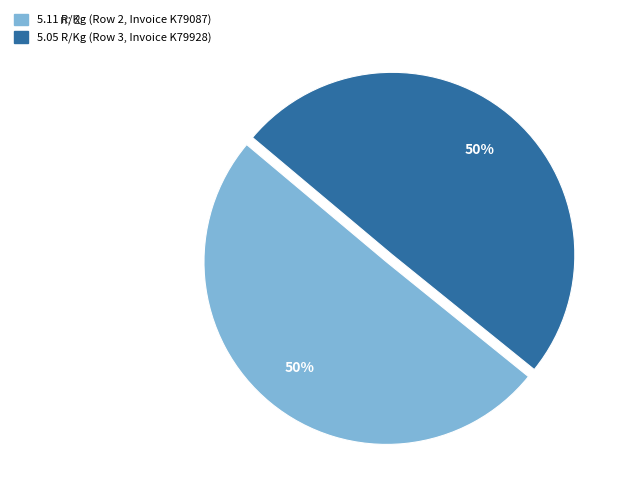

Is the sum of 5.11 R/Kg (Row 2, Invoice K79087) and 5.05 R/Kg (Row 3, Invoice K79928) greater than half?

Yes